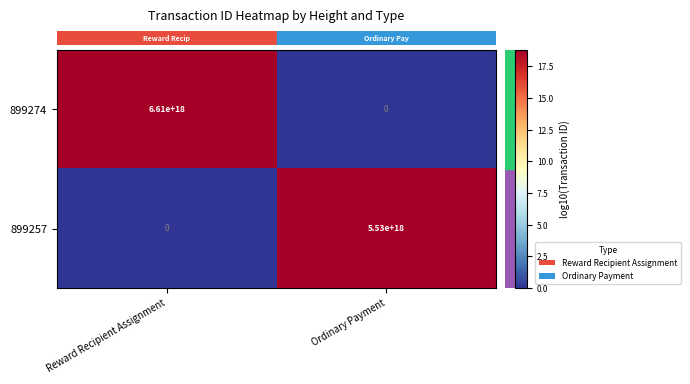

Is it true that 899257 equals 5530000000000000000 at Ordinary Payment?

True